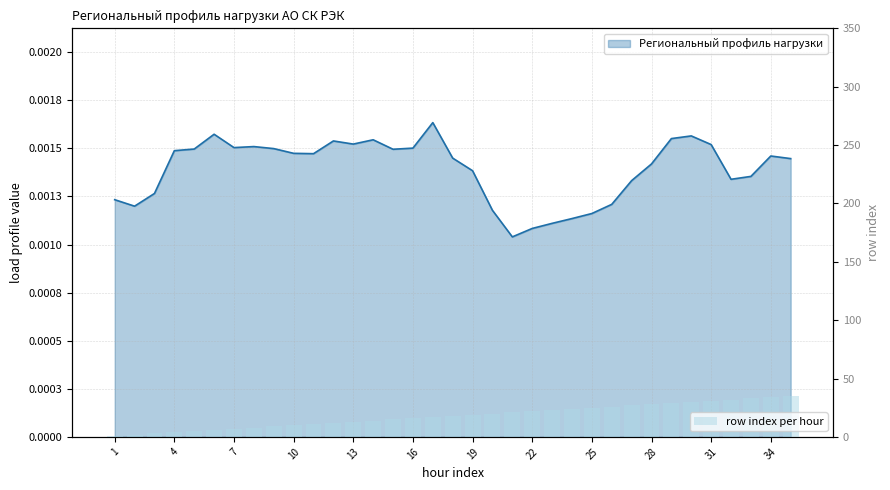

How many data points does each series have?

35